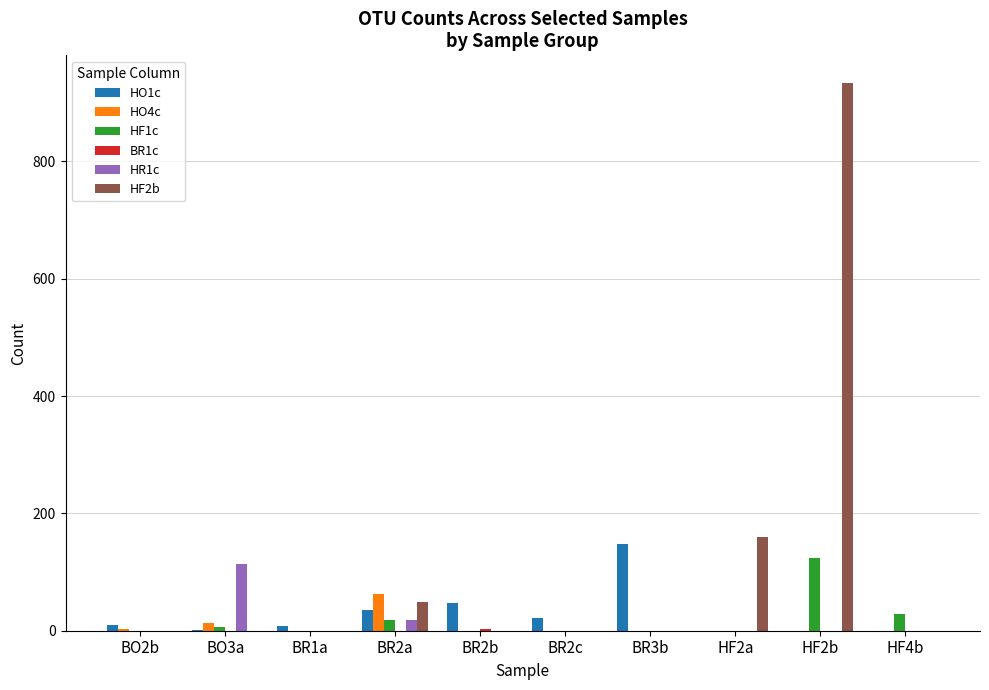

What is the greatest value displayed?

934